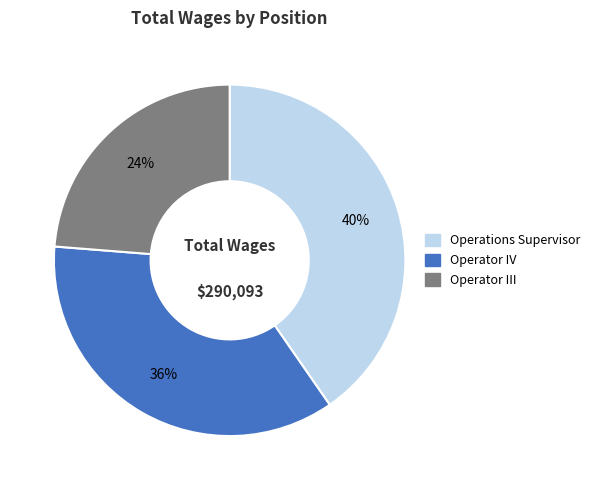

To the nearest percent, what portion does Operator III represent?

24%